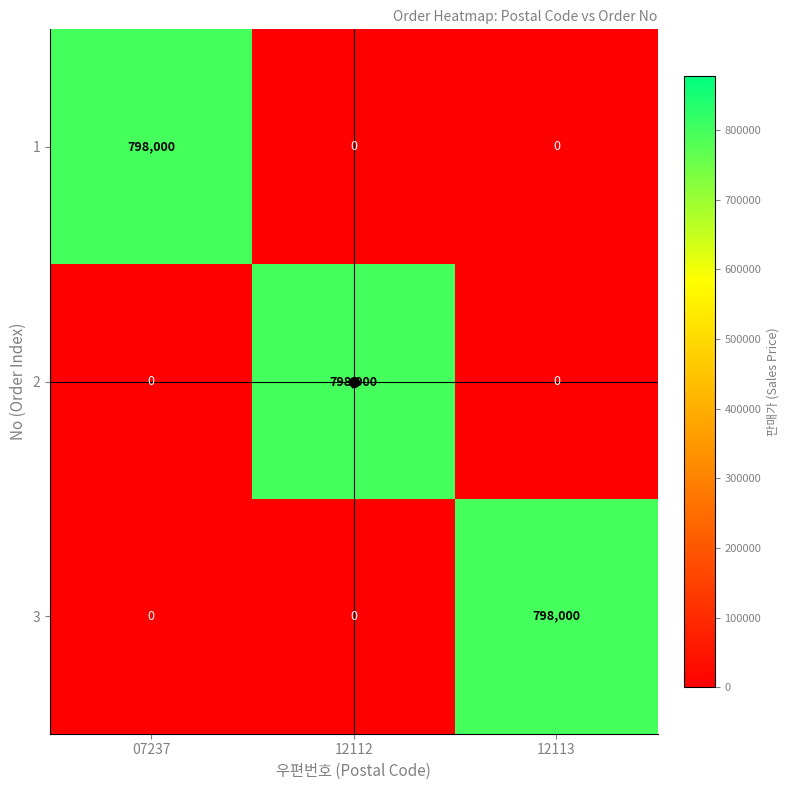

What is the spread (max minus min) of values at 12113?

798000